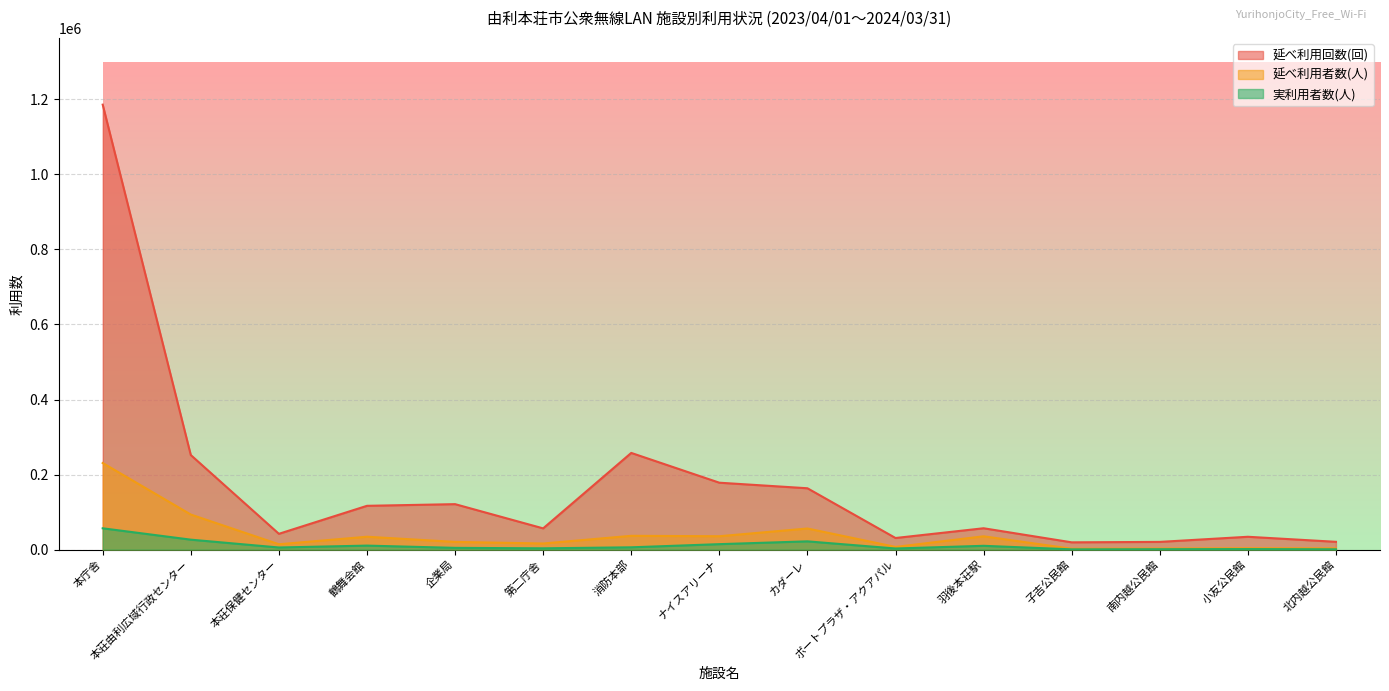

True or false: 延べ利用者数(人) has more than 2 points higher than both neighbors.

True